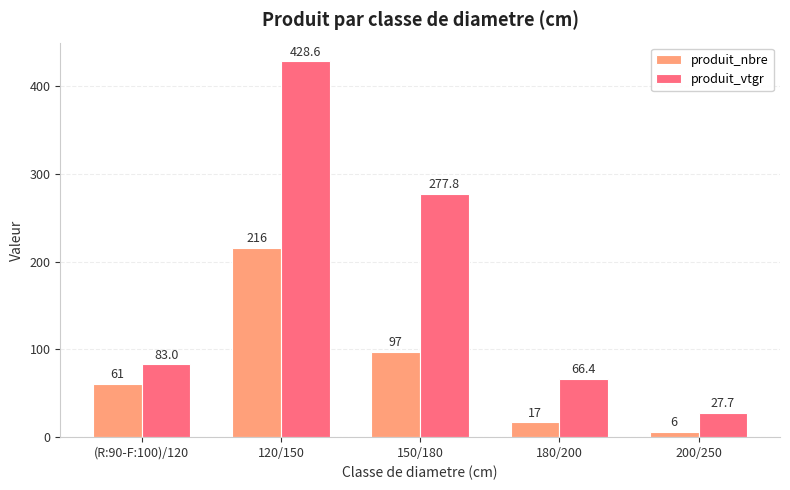

What is the minimum value shown in the chart?

6.0